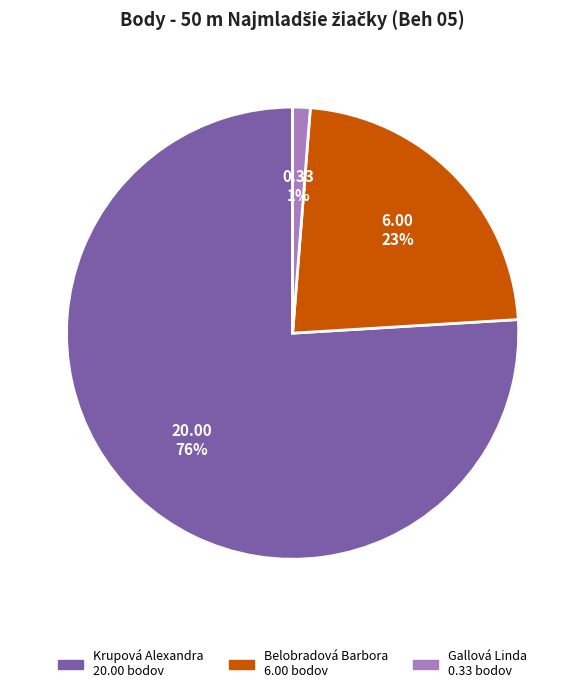

Is the sum of Gallová Linda and Belobradová Barbora greater than half?

No